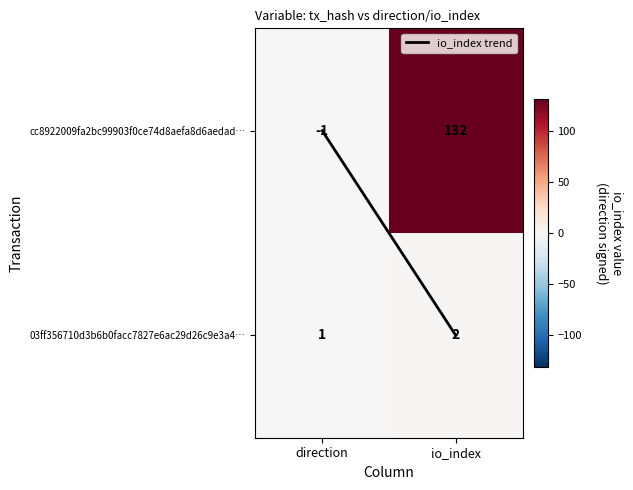

The value of 03ff356710d3b6b0facc7827e6ac29d26c9e3a4… at io_index is 3. True or false?

False